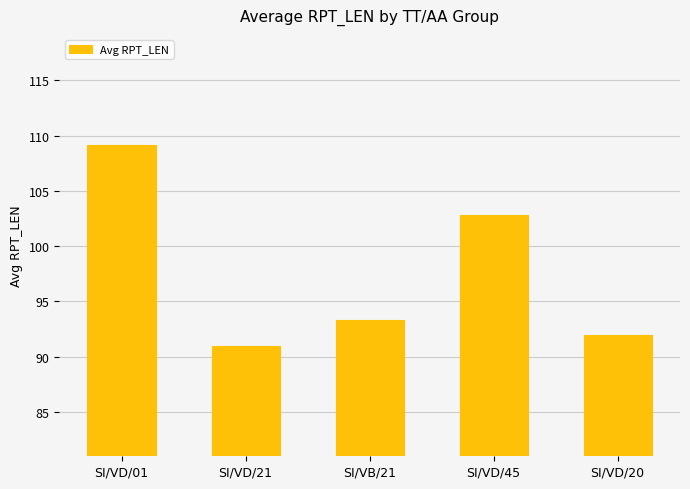

The chart shows a value of 131.2 at SI/VD/21. True or false?

False